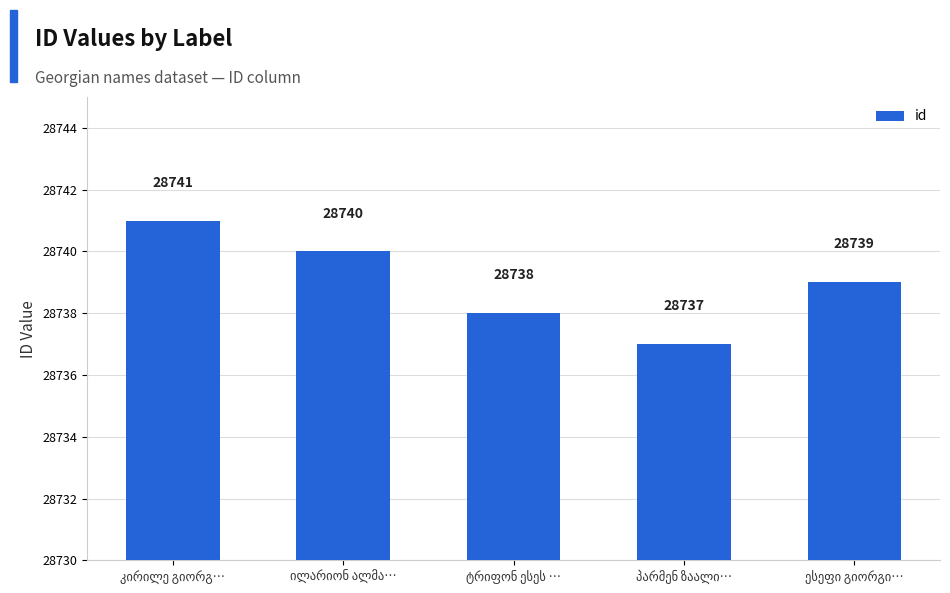

How many distinct data groups are displayed?

1